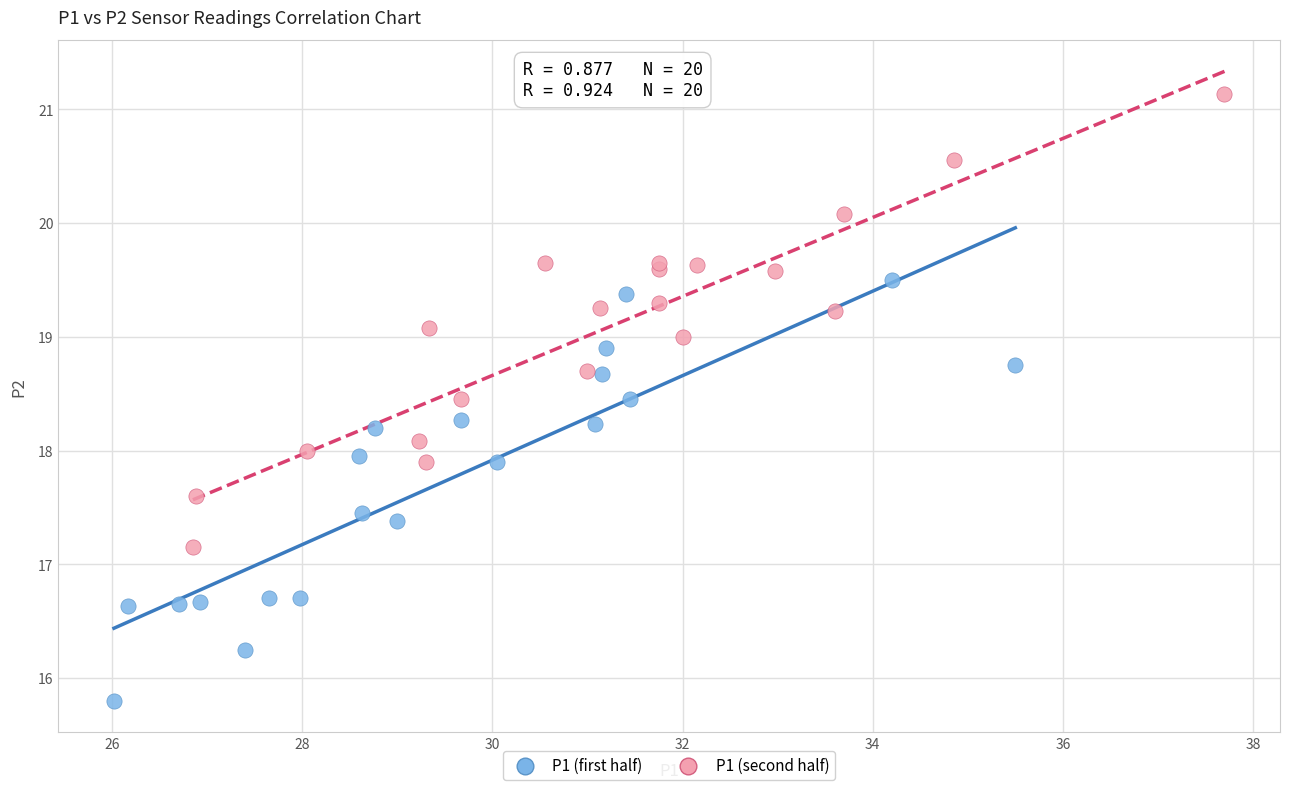

Which series contains the highest Y value?

P1 (second half)